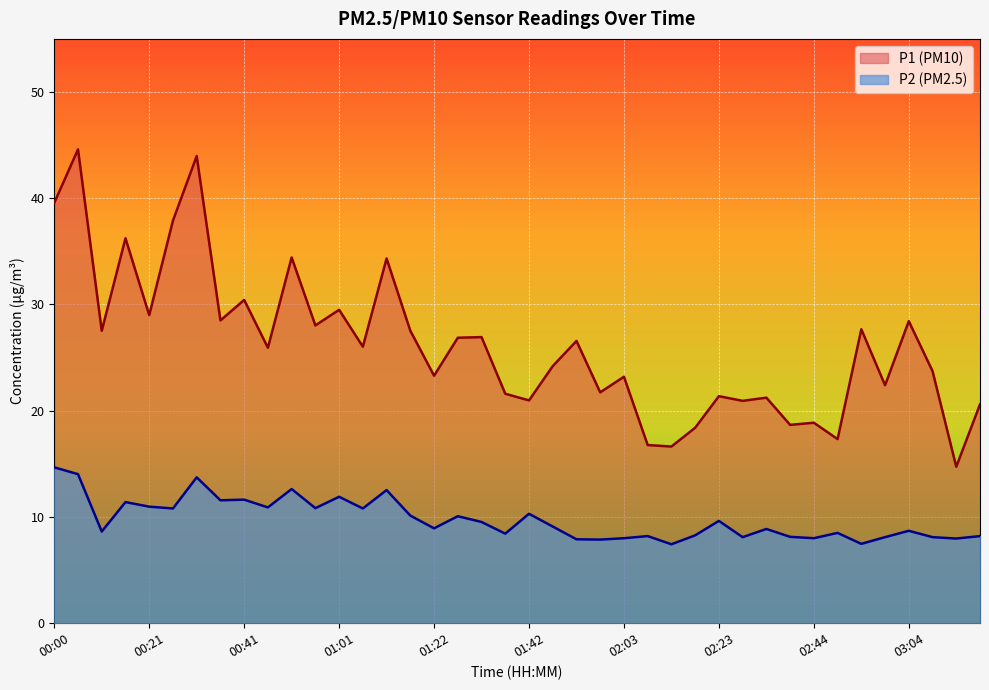

Which series has the largest total across all categories?

P1 (PM10)